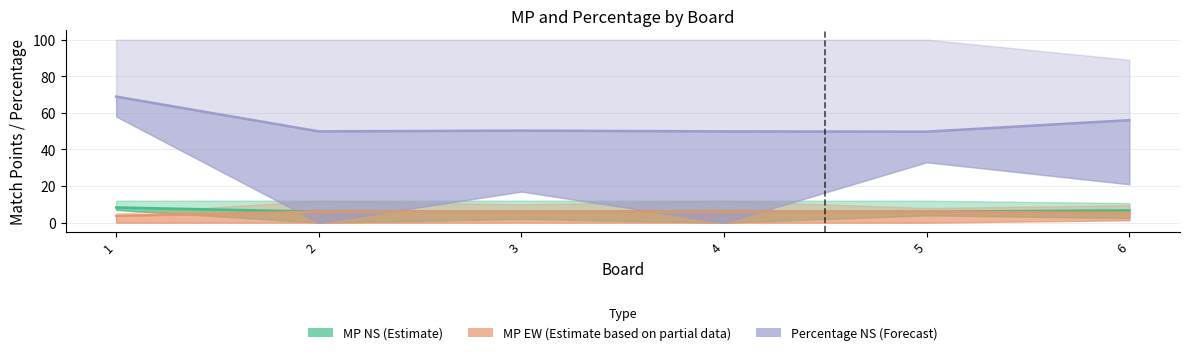

How many interior local valleys does the Percentage_NS series have?

2